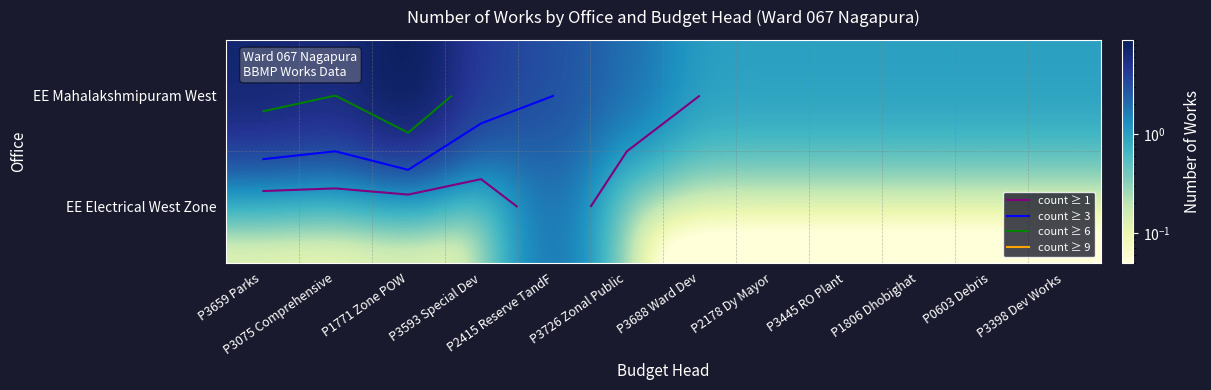

What is the difference between the highest and lowest values at P2415 Reserve TandF?

1.0